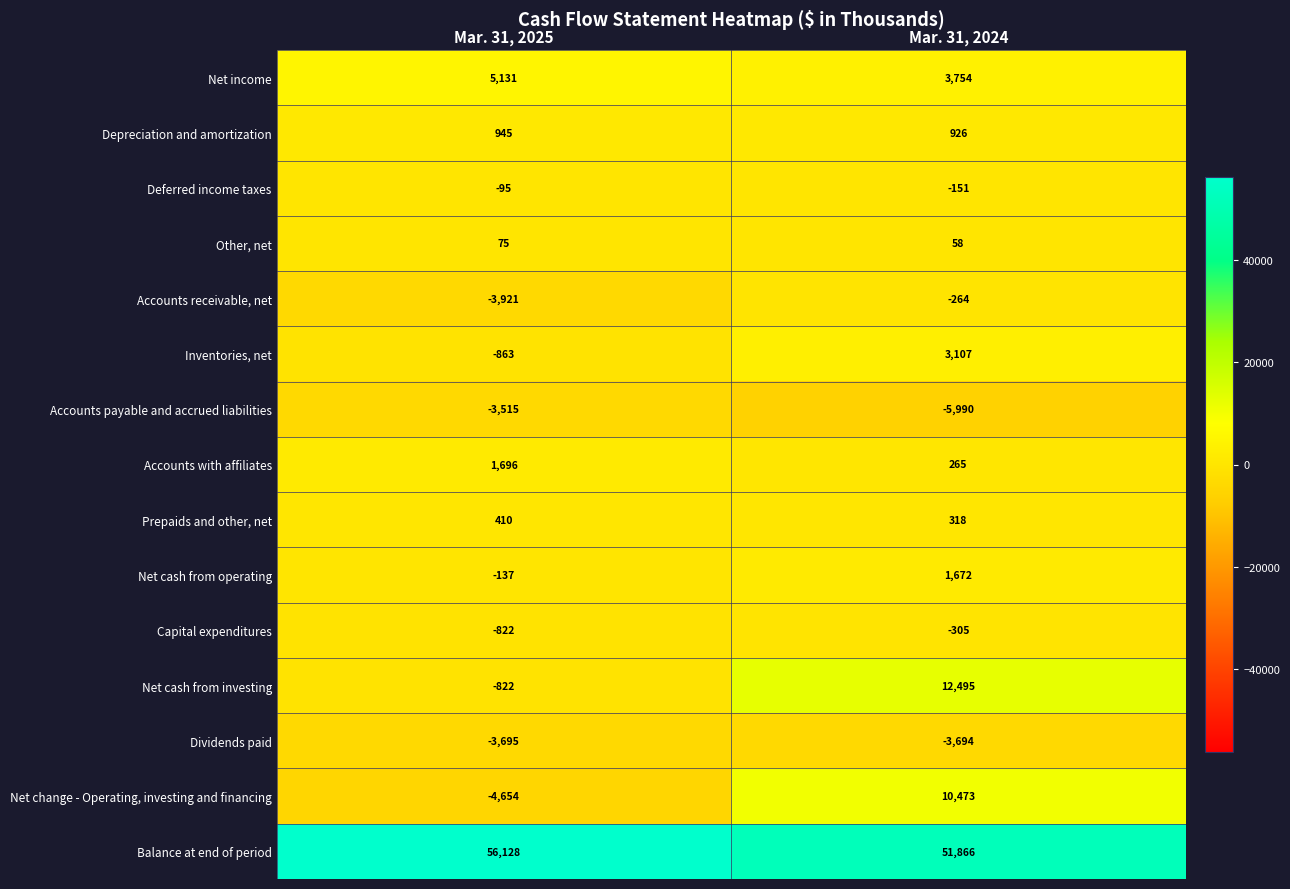

What value does the Balance at end of period series have at Mar. 31, 2024?

51866